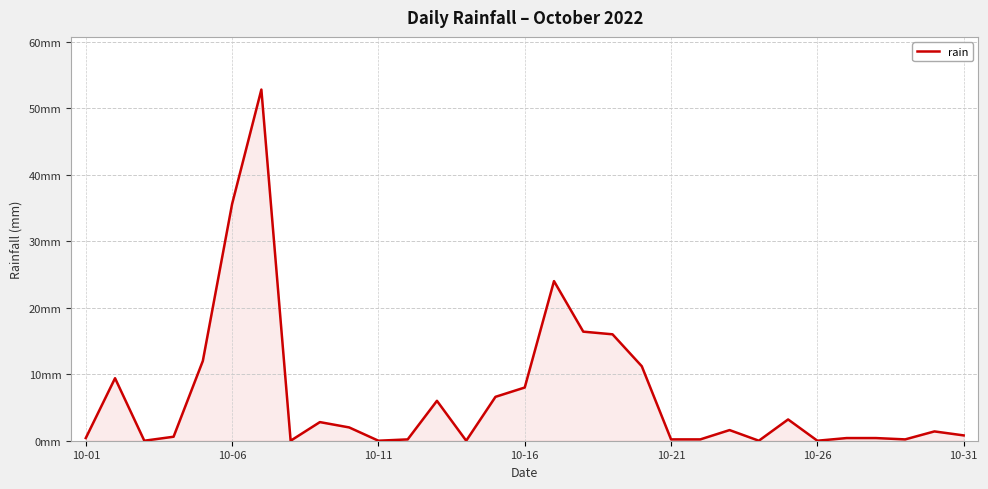

Where is the data nearest to the value 26?

16